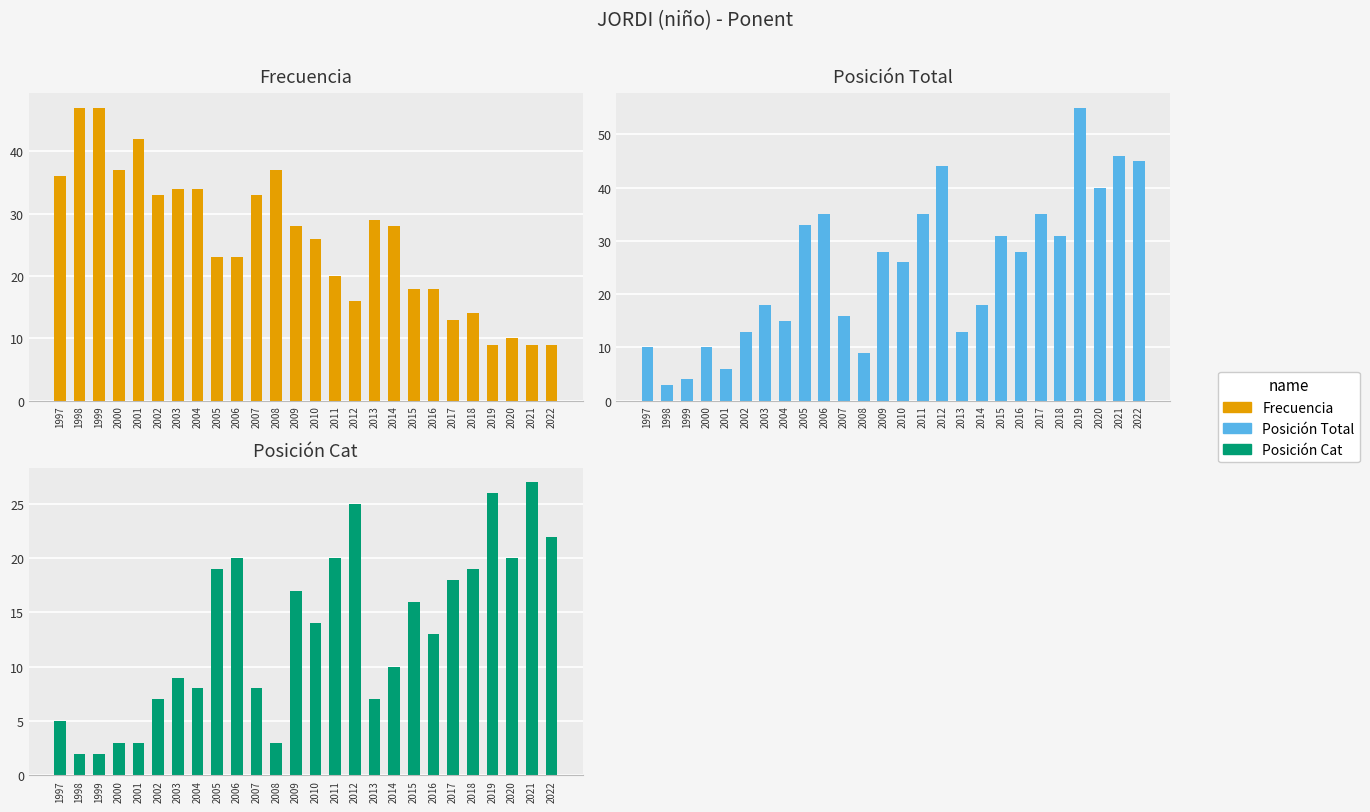

Which series changed the most between 2008 and 2009?

Posición Total